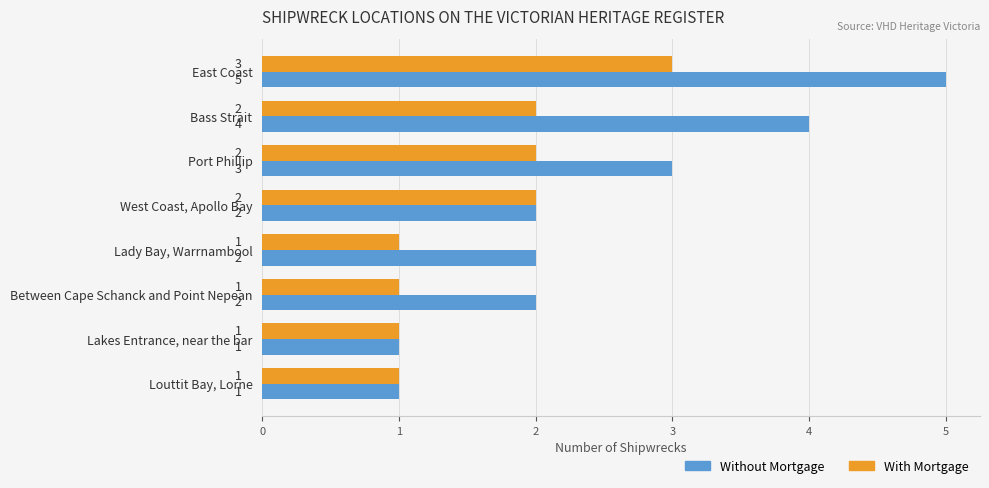

What is the sum of all Without Mortgage values?

20